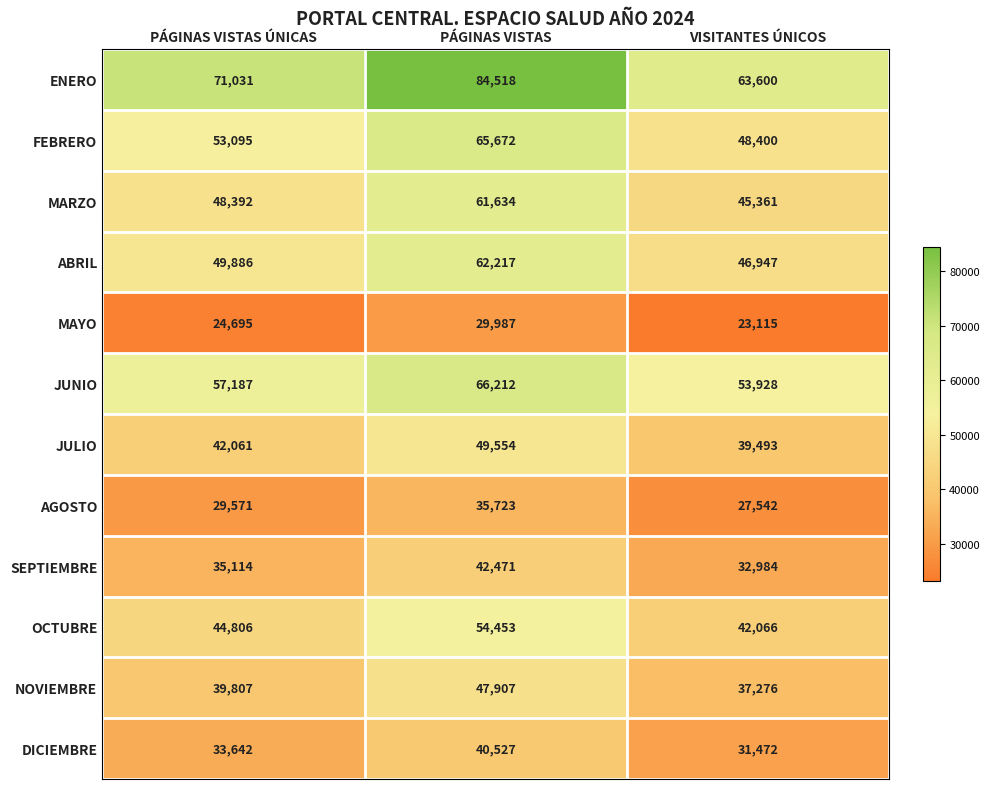

At how many categories does at least one series exceed 34417?

3